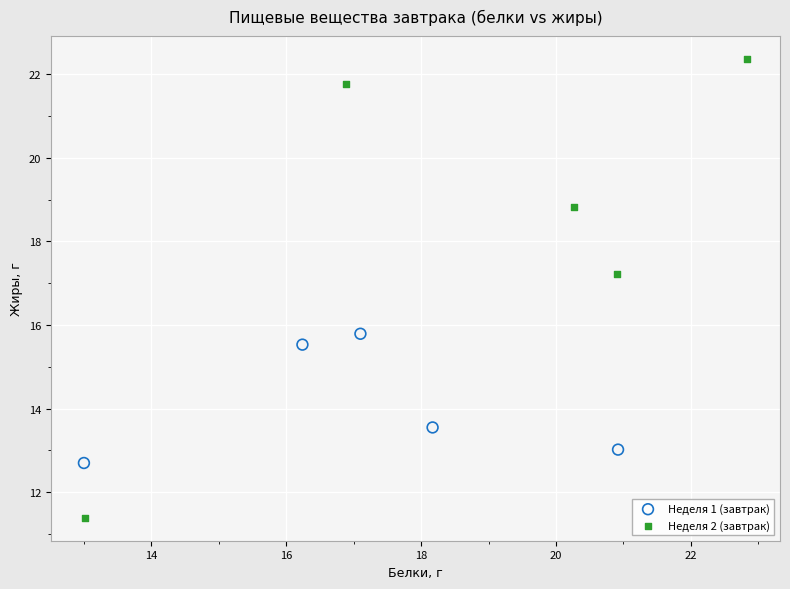

Which series contains the lowest Y value?

Неделя 2 (завтрак)